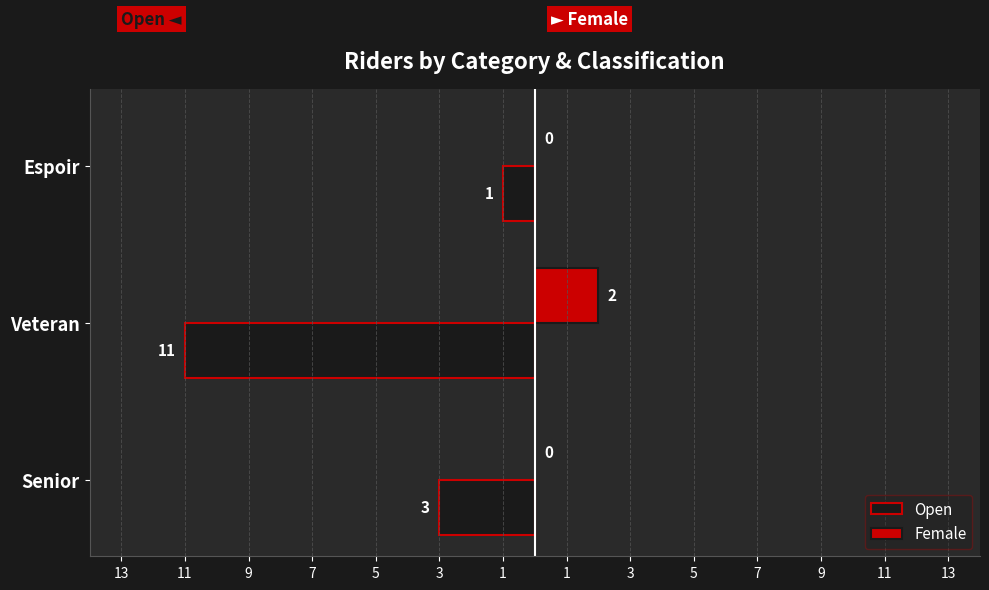

What are all the series names shown in the legend?

Open, Female